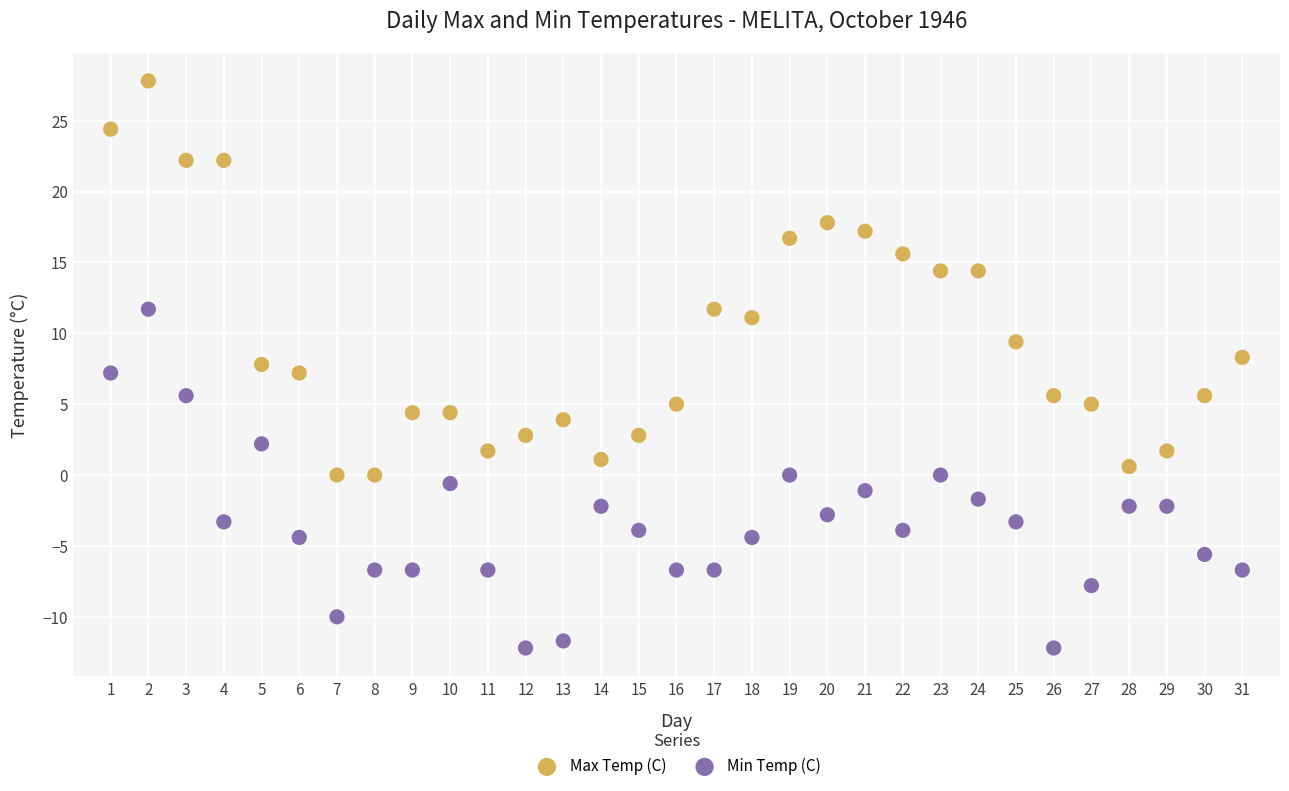

What are all the series names shown in the legend?

Max Temp (C), Min Temp (C)